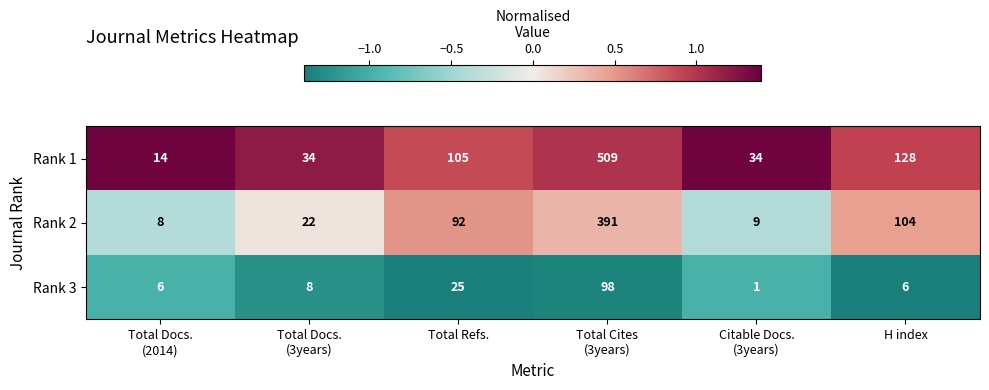

At how many categories does at least one series exceed 33?

5